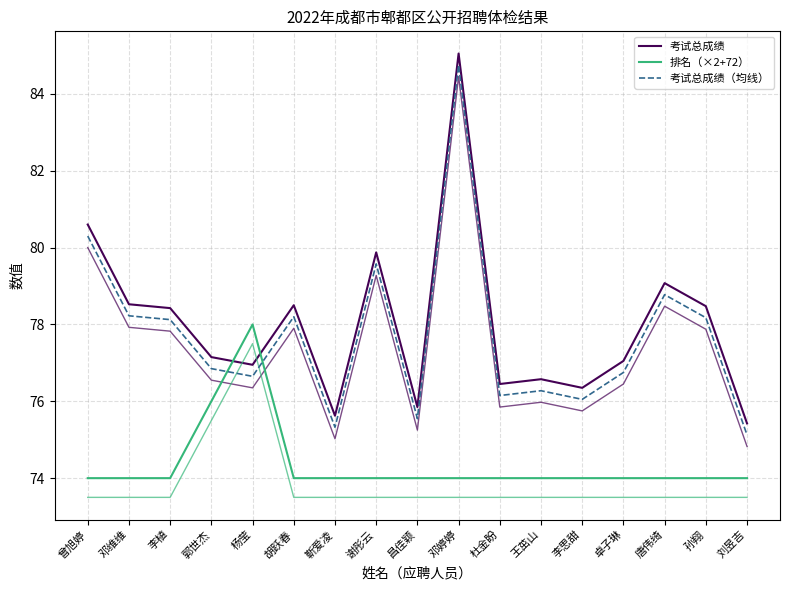

Is the value of 考试总成绩（均线） at 谢彤云 greater than the value of 考试总成绩 at 谢彤云?

No